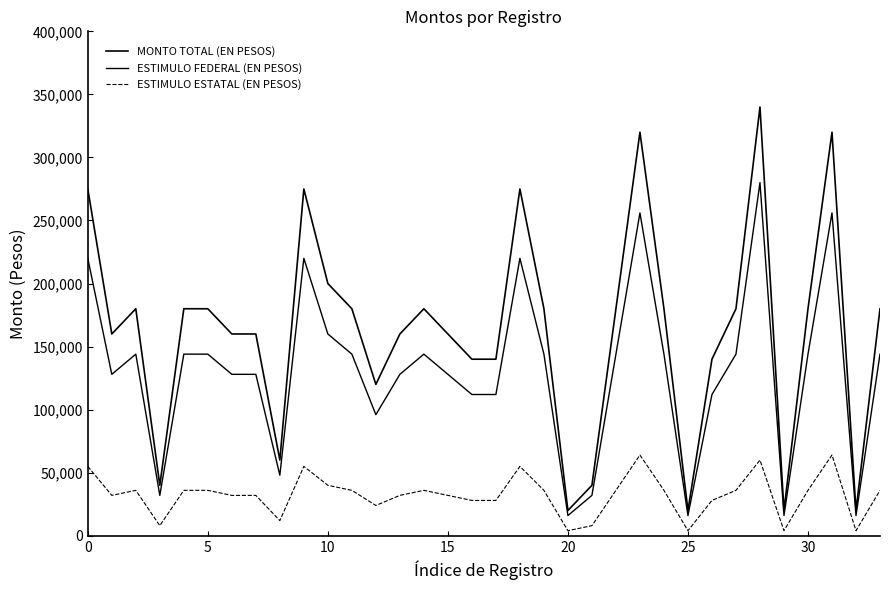

What is the difference between the maximum and minimum values in the ESTIMULO ESTATAL (EN PESOS) series?

60000